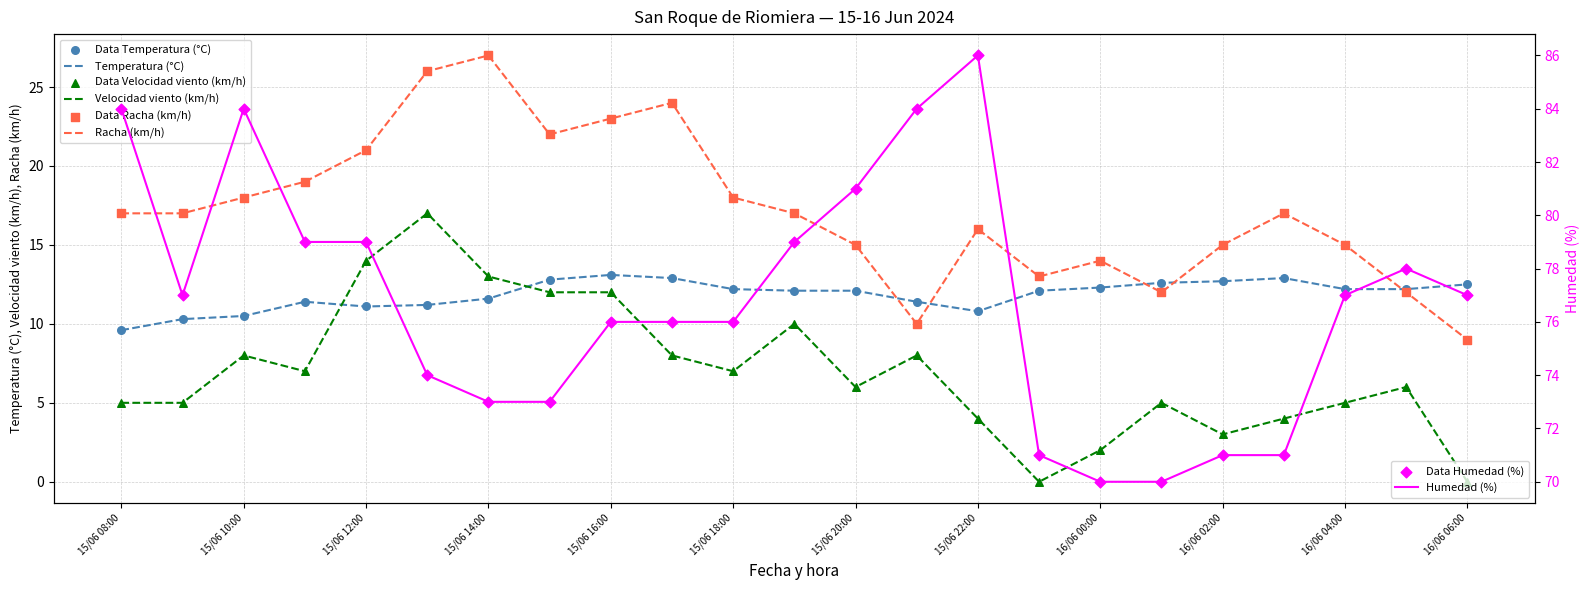

Is the value of Temperatura (°C) at 15/06 21:00 greater than the value of Velocidad del viento (km/h) at 15/06 09:00?

Yes